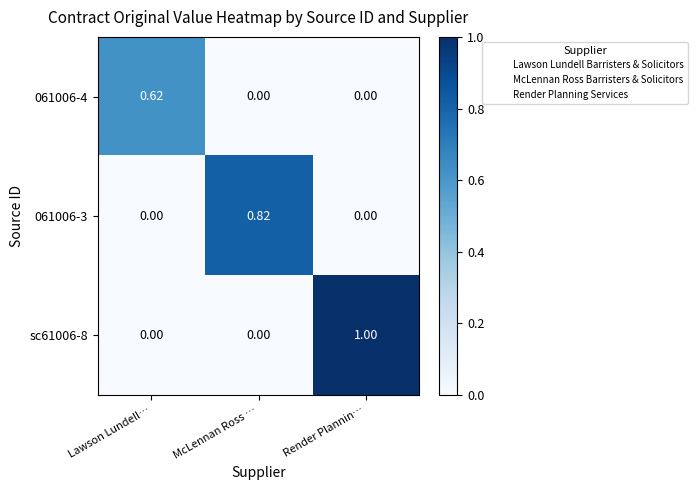

At which label does 061006-3 reach its peak?

McLennan Ross …